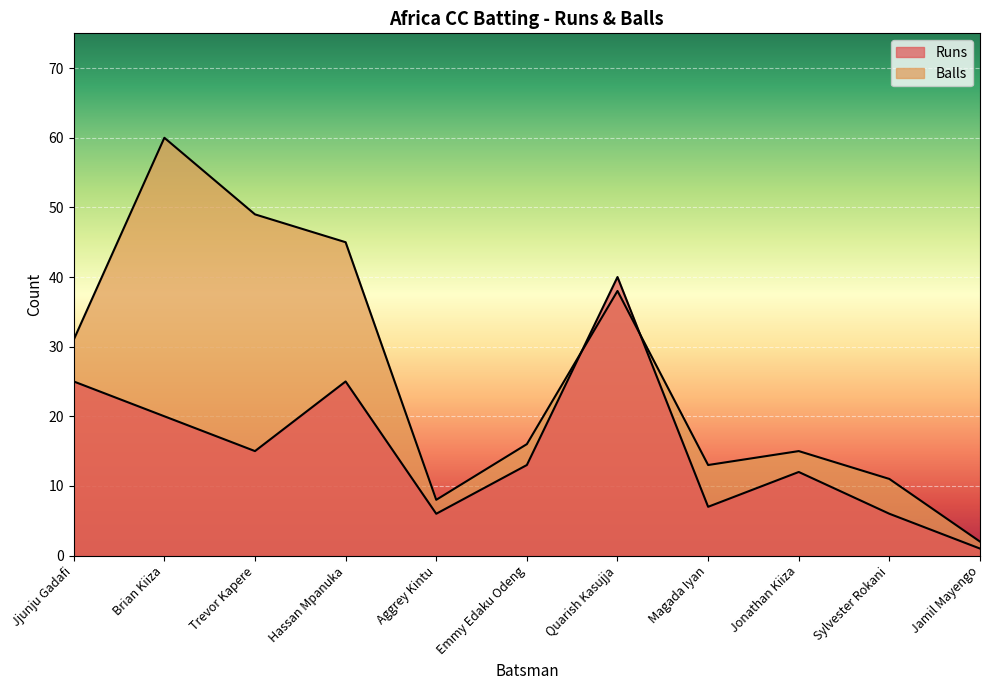

What is the difference between the maximum and minimum values in the Runs series?

39